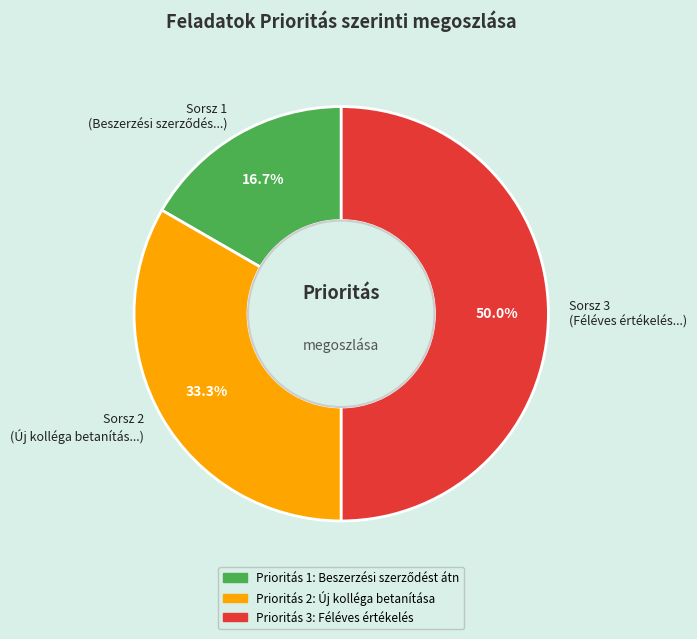

Is Sorsz 2 (Új kolléga betanítás...) the majority of the pie?

No